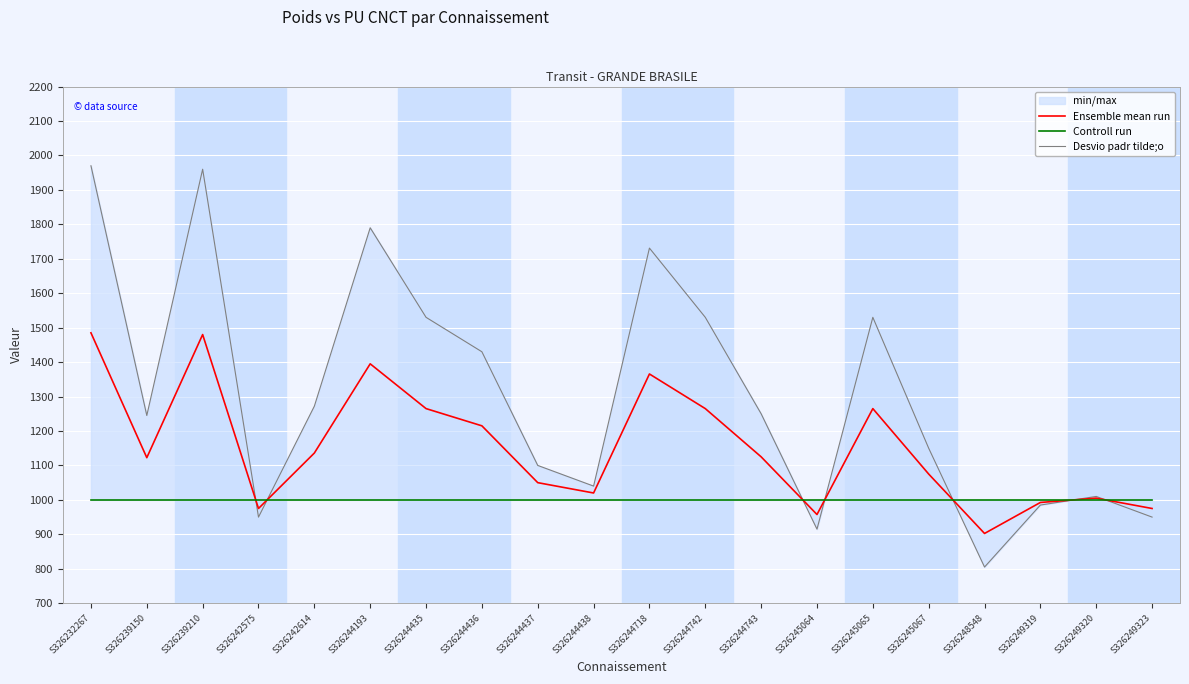

What is the average value of the Ensemble mean run series?

1153.6